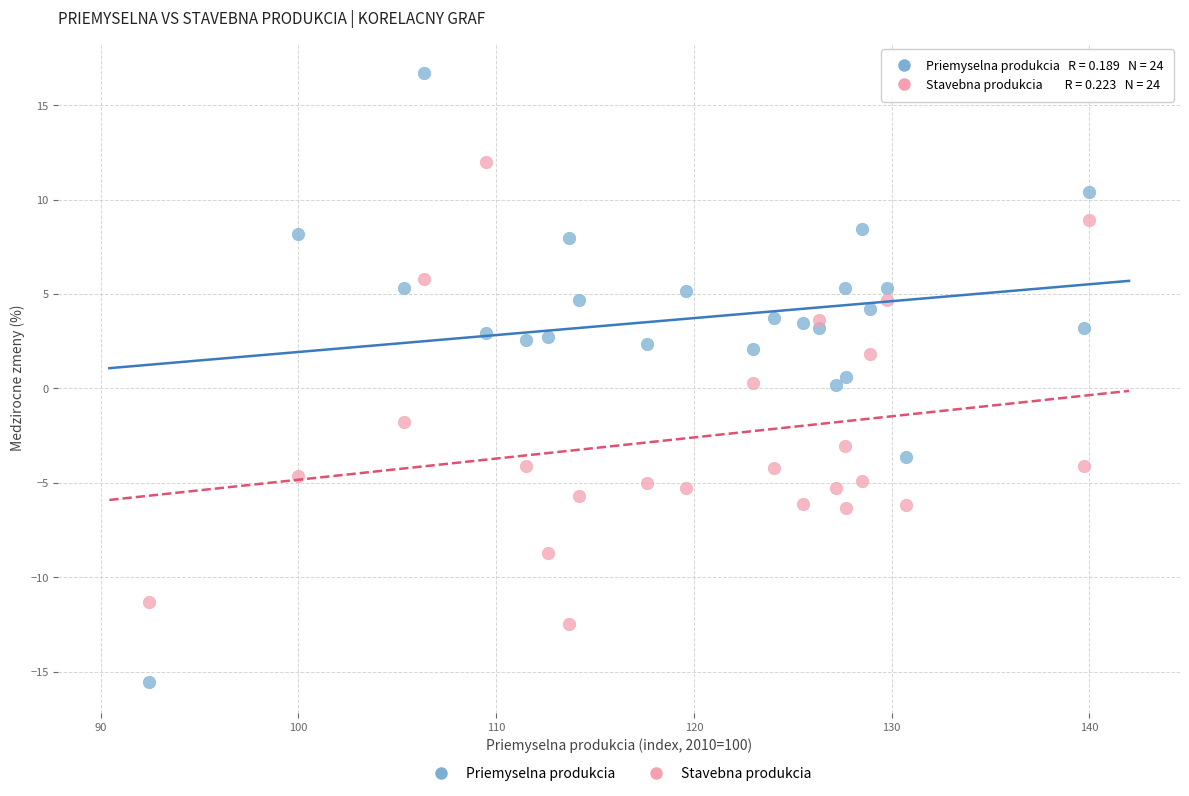

Across all data points, what is the range of X values (max minus min)?

47.6